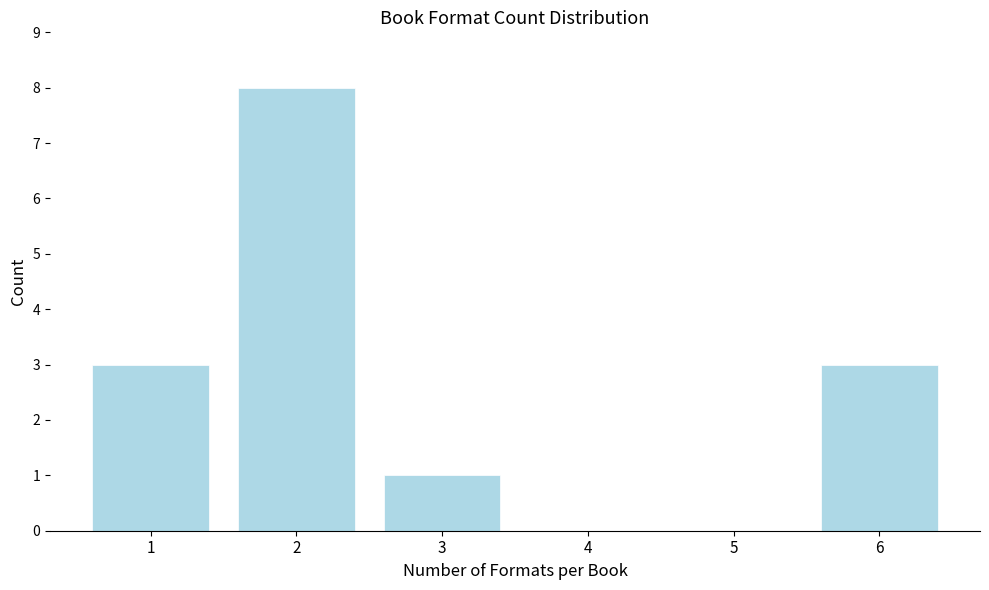

Reading left to right, extract all data points from this chart.

1=3	2=8	3=1	4=0	5=0	6=3